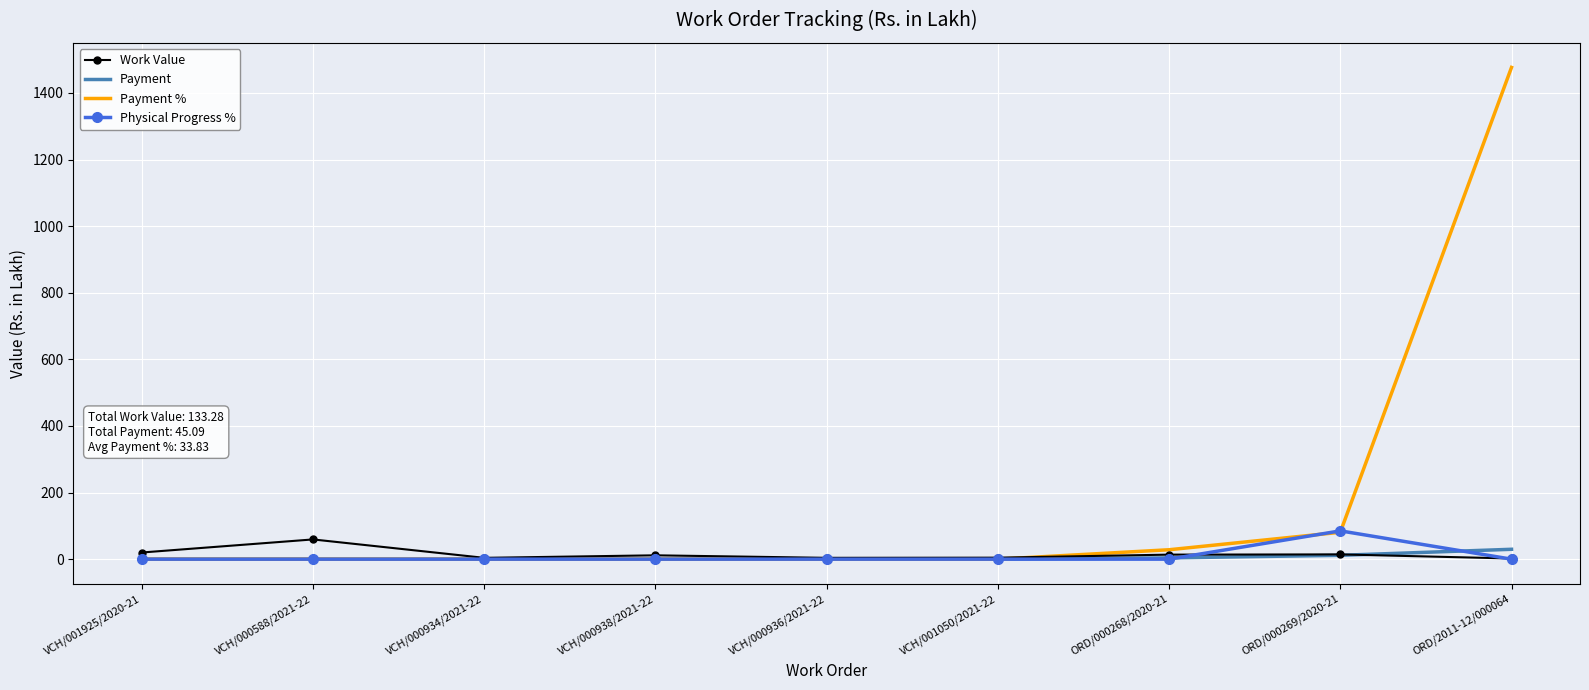

At which category is the sum across all series the highest?

ORD/2011-12/000064